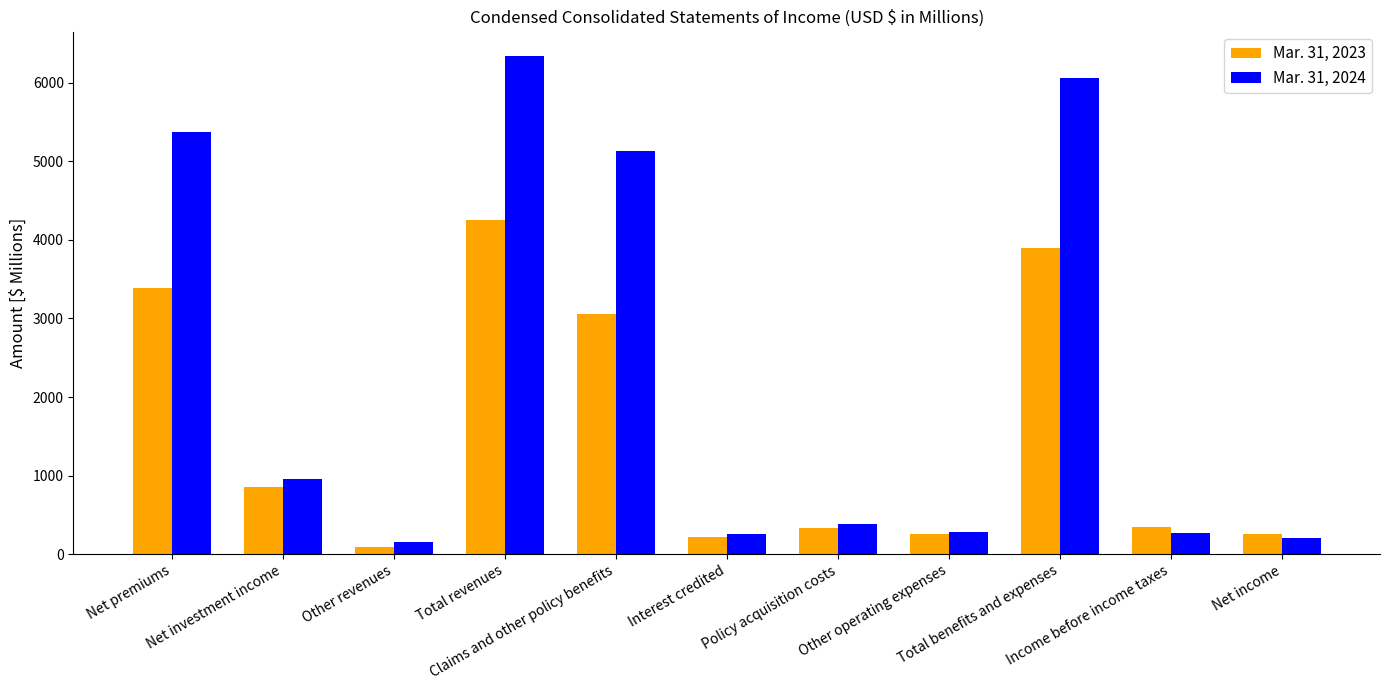

List the series in order of their overall mean, highest first.

Mar. 31, 2024, Mar. 31, 2023